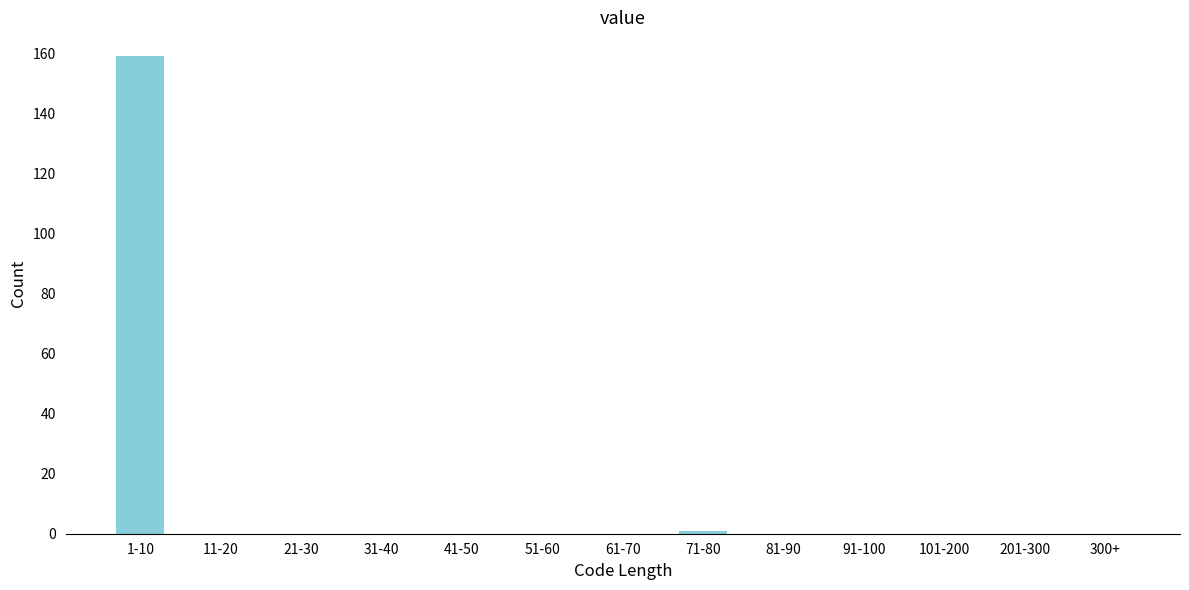

Reading right to left, list all the values displayed in this chart.

300+=0	201-300=0	101-200=0	91-100=0	81-90=0	71-80=1	61-70=0	51-60=0	41-50=0	31-40=0	21-30=0	11-20=0	1-10=159